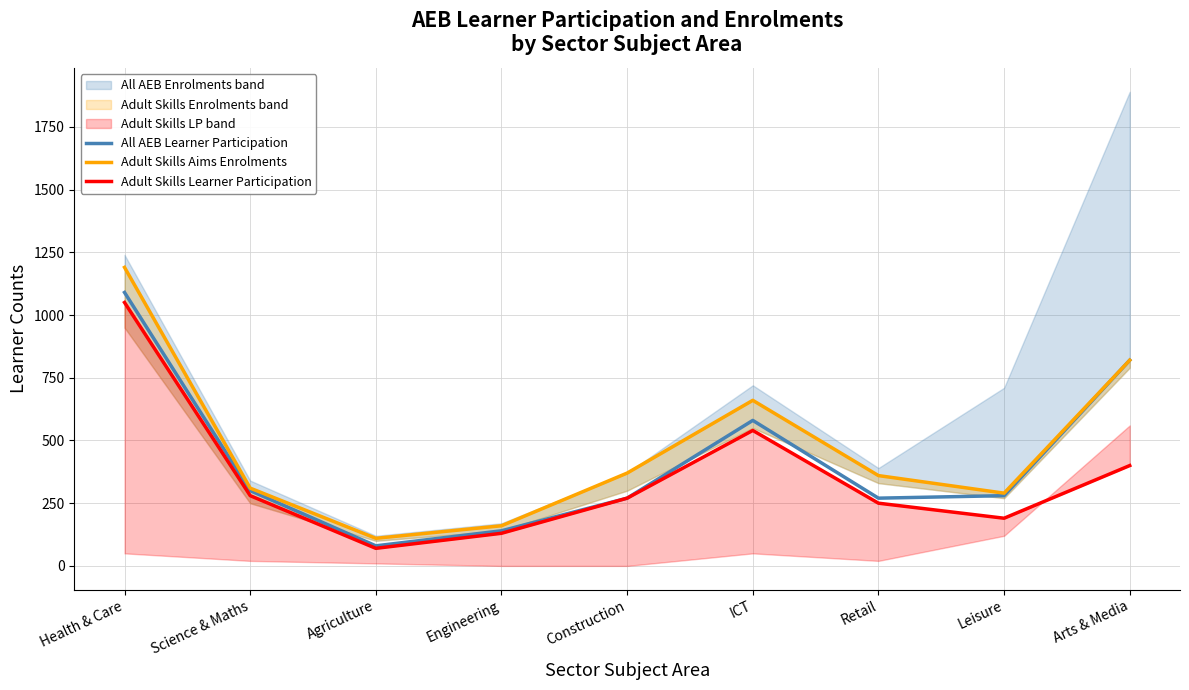

Is it true that All AEB Learner Participation equals 438 at Retail?

False